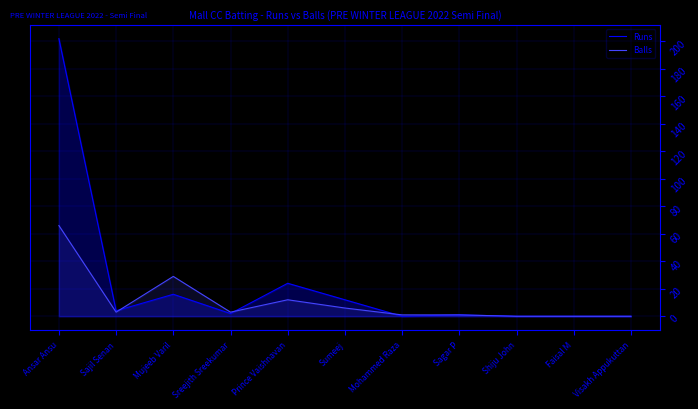

Rank the series at Sumeej from highest to lowest value.

Runs, Balls